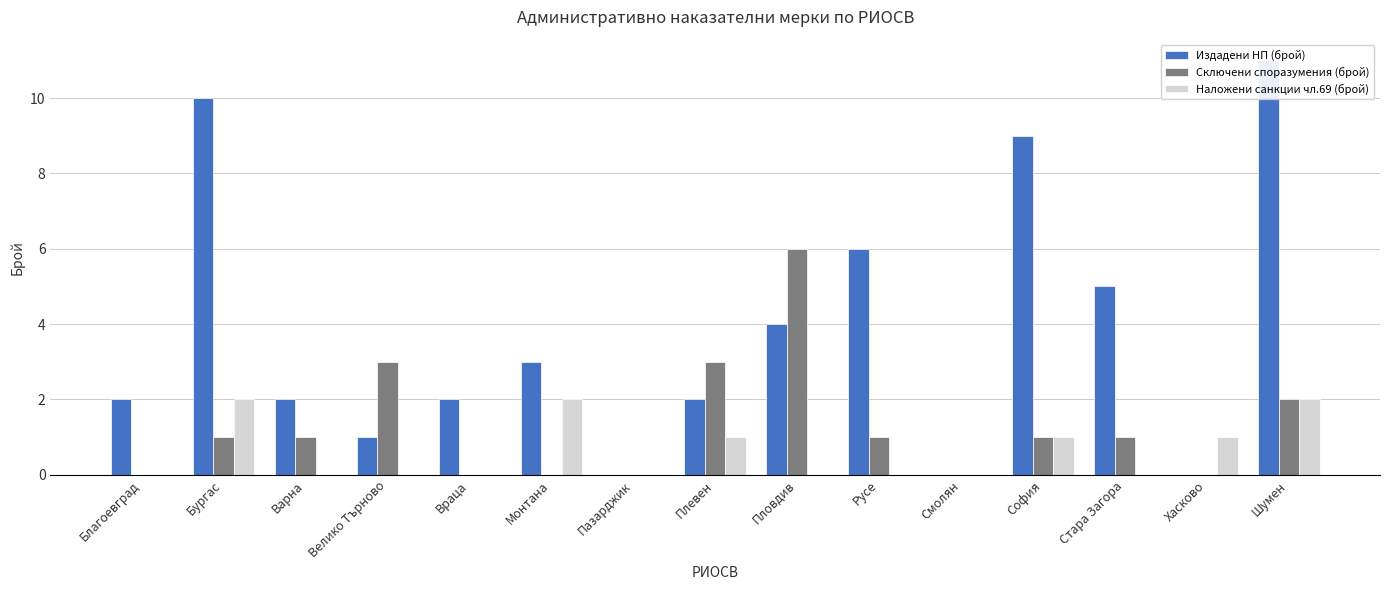

Which label corresponds to the smallest value in the chart?

Пазарджик